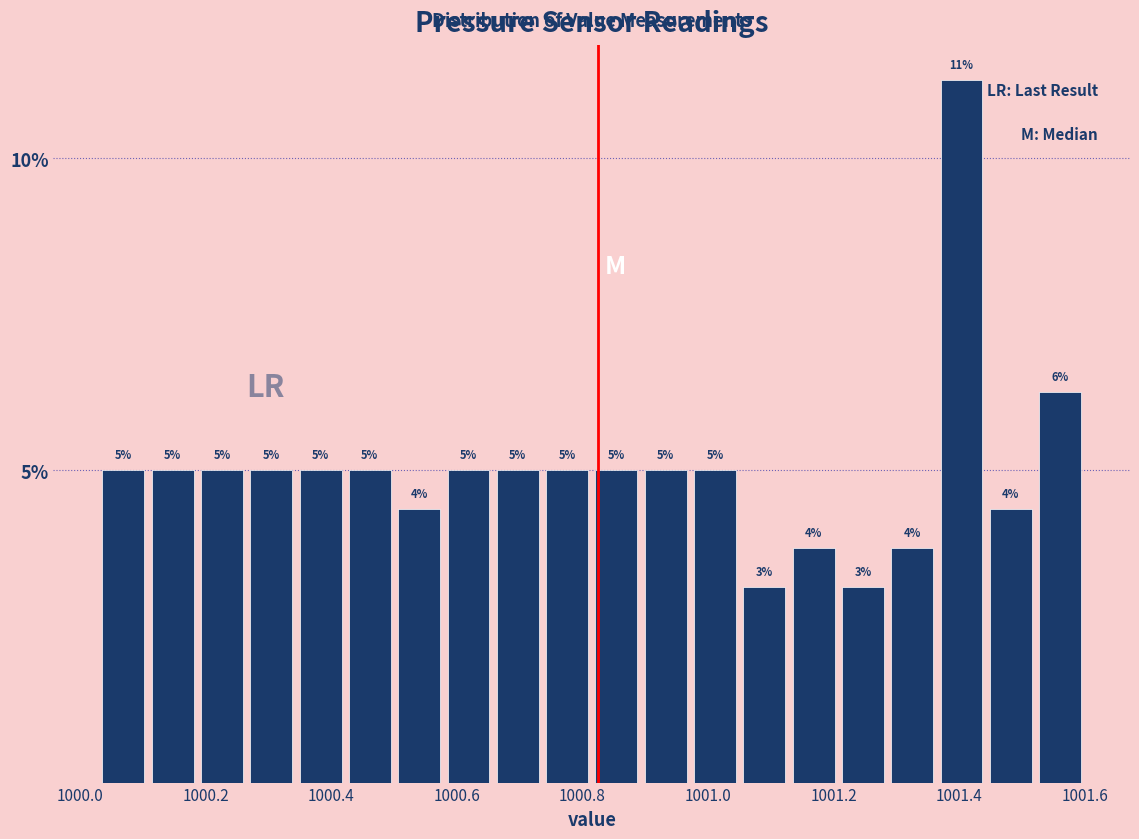

Read against the x-axis, roughly where is the centre of the tallest bar?

1001.40